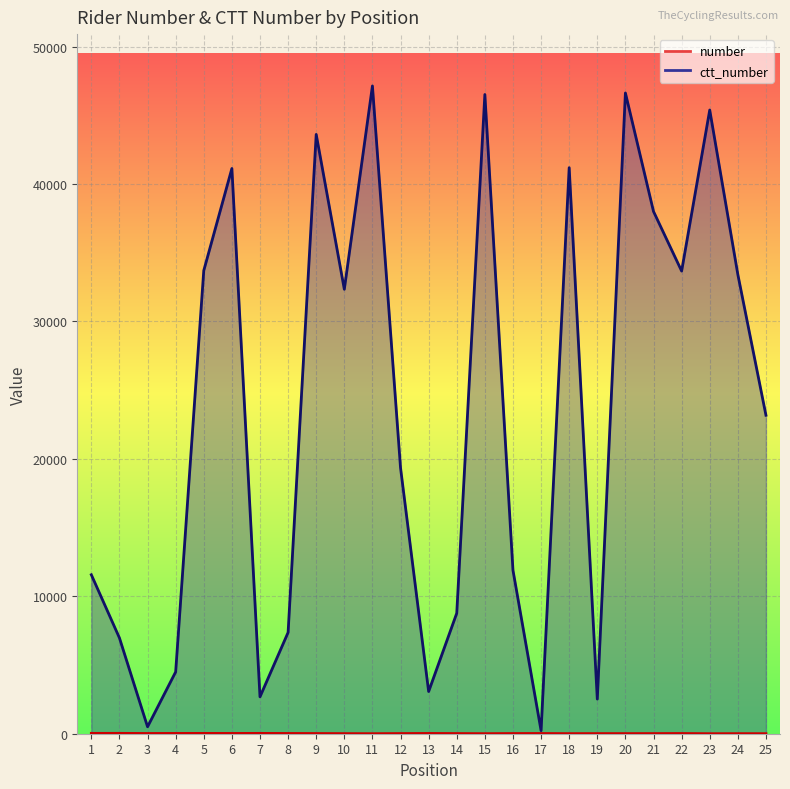

What is the difference between the number values at 14 and 3?

5